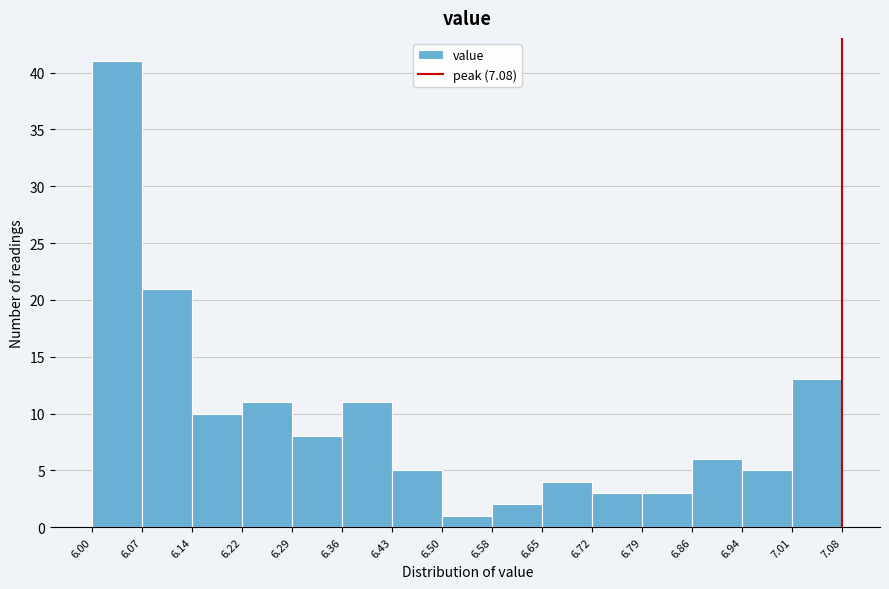

Reading left to right, transcribe this chart: for each bar, give the range it covers on the x-axis and its height. The values are not printed on the chart, so give them approximately, as read against the axis.

6.00 to 6.07: 41
6.07 to 6.14: 21
6.14 to 6.22: 10
6.22 to 6.29: 11
6.29 to 6.36: 8
6.36 to 6.43: 11
6.43 to 6.50: 5
6.50 to 6.58: 1
6.58 to 6.65: 2
6.65 to 6.72: 4
6.72 to 6.79: 3
6.79 to 6.86: 3
6.86 to 6.94: 6
6.94 to 7.01: 5
7.01 to 7.08: 13